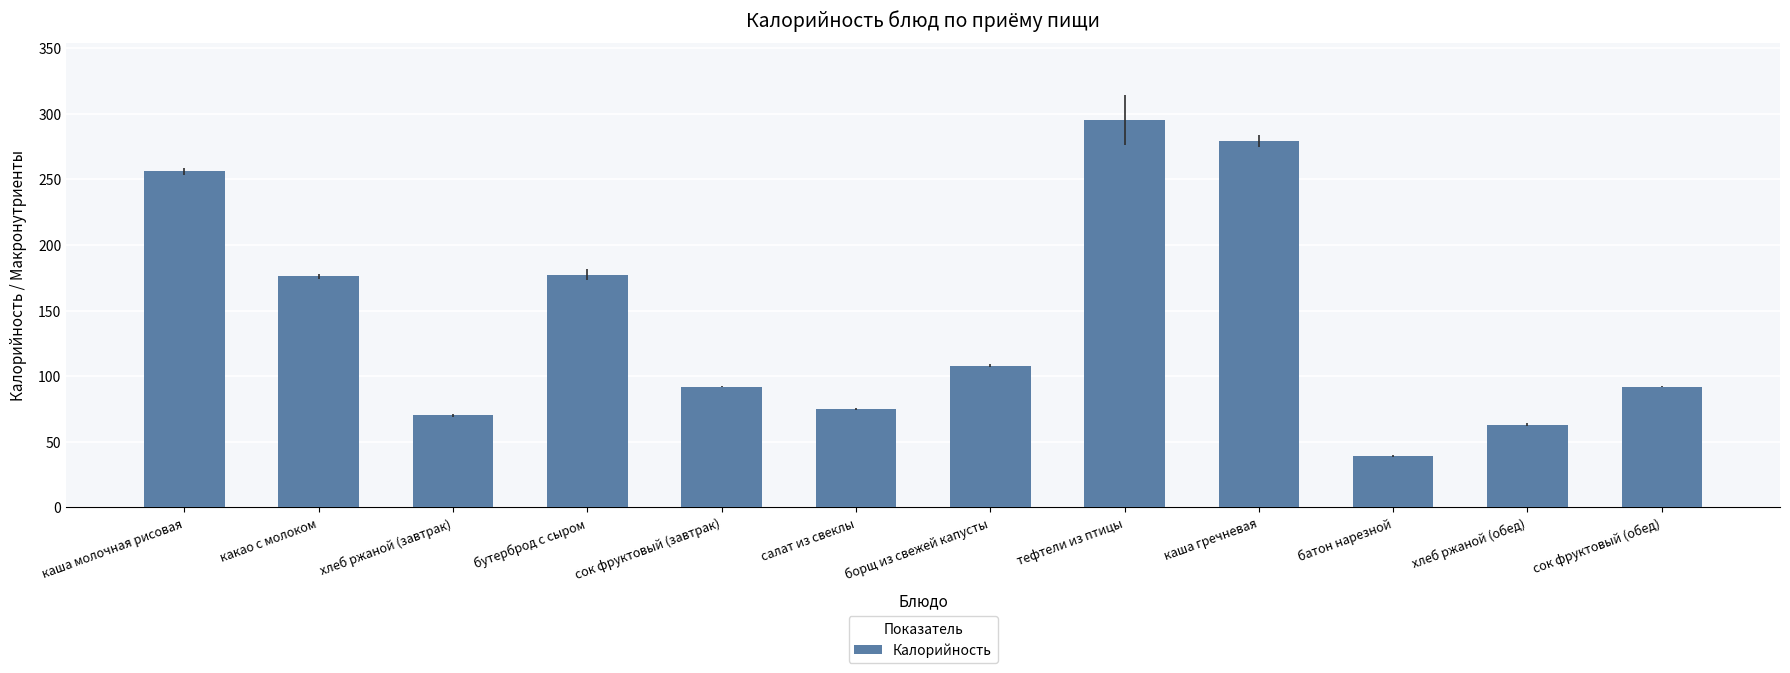

Approximately how many times larger is the value at салат из свеклы compared to каша молочная рисовая?

0.3